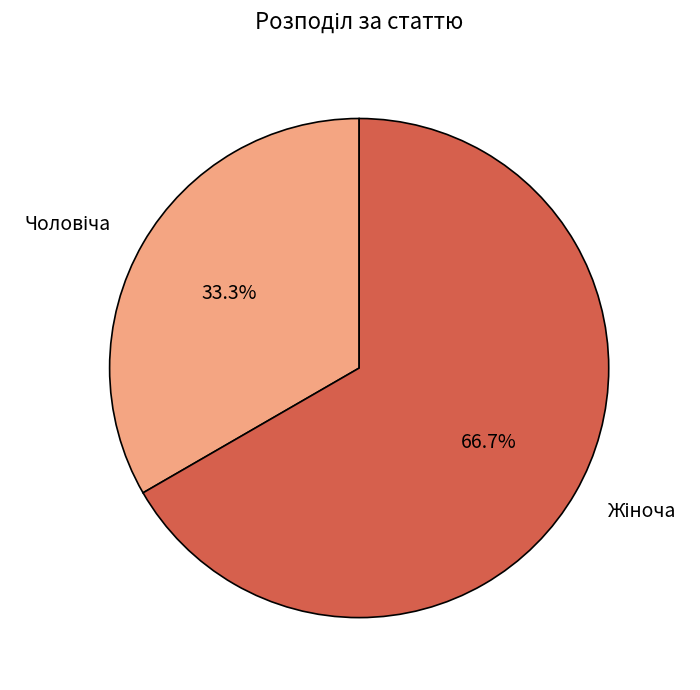

Does any single category account for the majority?

Yes